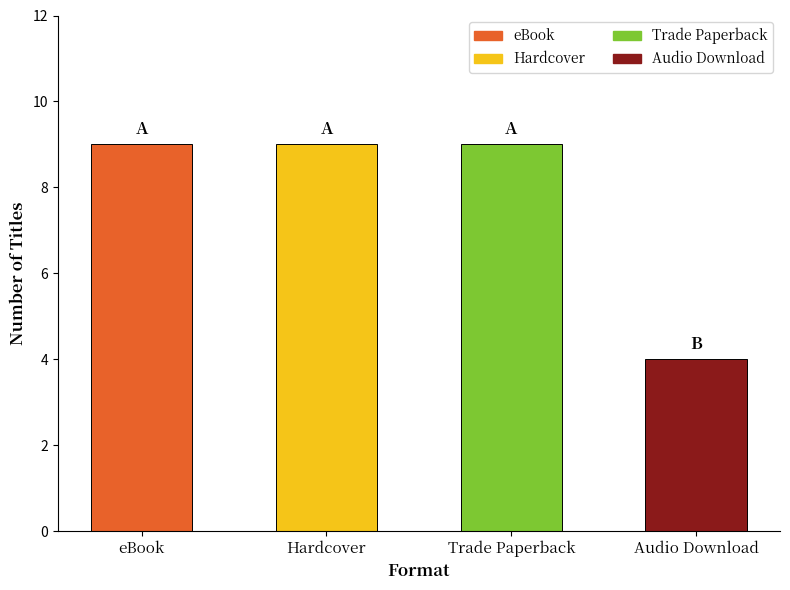

The value at Trade Paperback is 9. True or false?

True